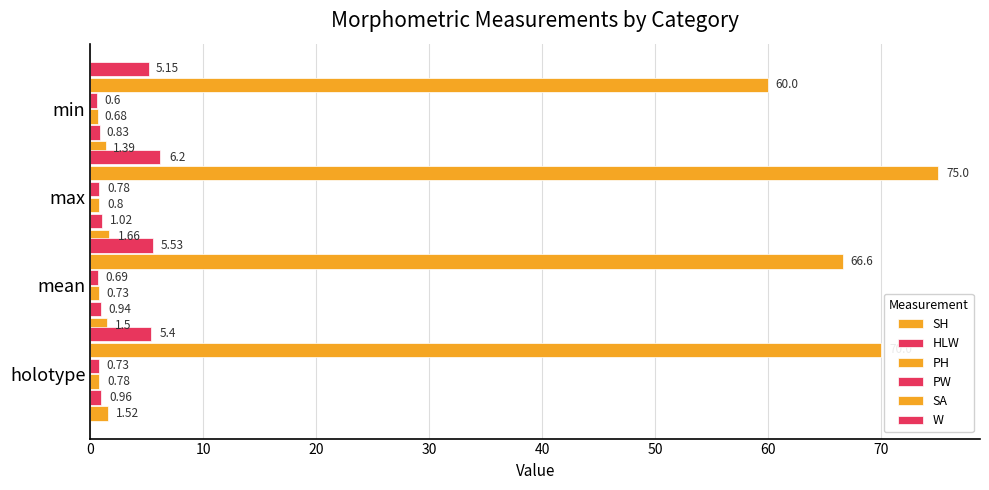

Count the number of data series in this chart.

6